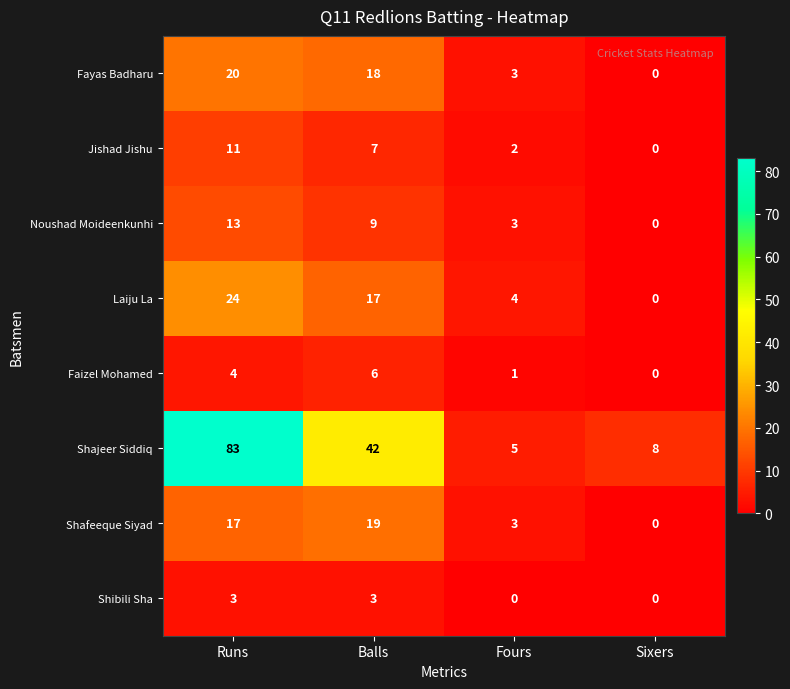

List the labels in order of Faizel Mohamed value, largest first.

Balls, Runs, Fours, Sixers